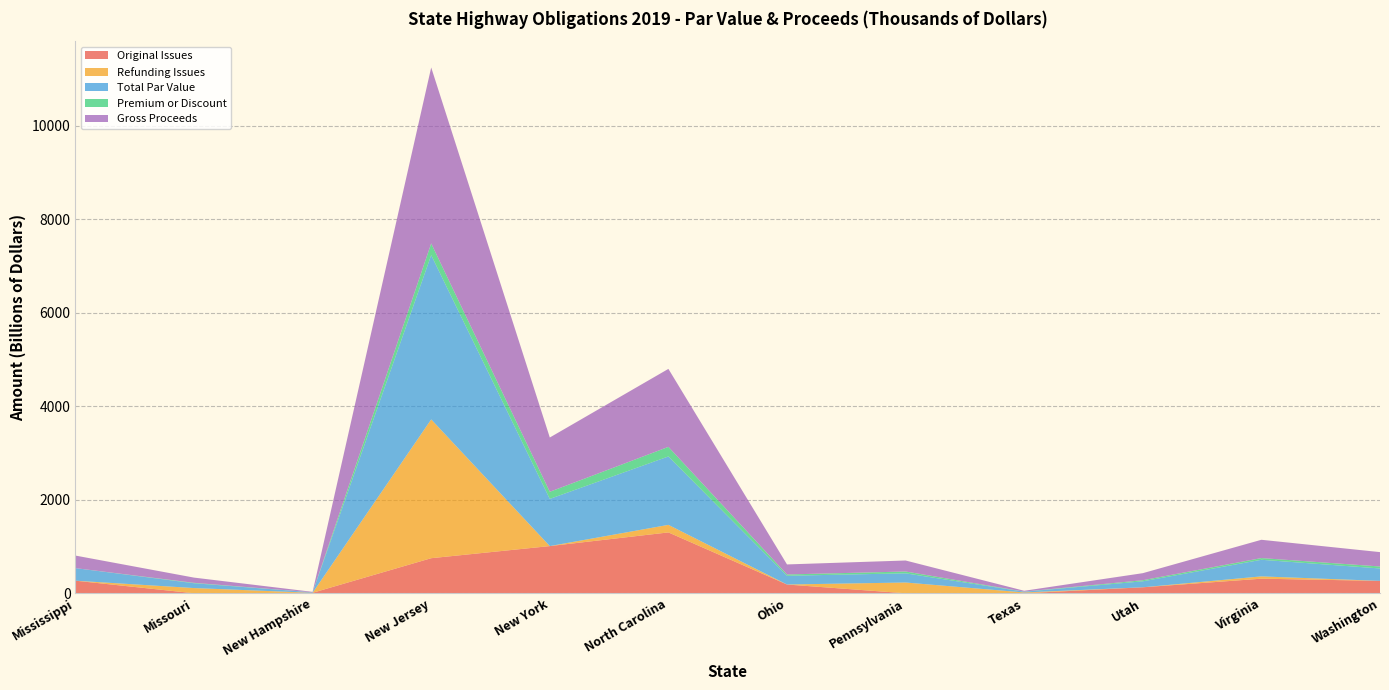

Reading left to right, what are all the values shown in this chart?

Original Issues: 268775.0	0.0	10000.0	750000.0	1008947.9	1301399.0	187125.0	0.0	0.0	127715.0	311715.0	265125.0
Refunding Issues: 0.0	111300.0	0.0	2967844.5	0.0	161515.0	0.0	230000.0	17385.2	0.0	49300.0	0.0
Total Par Value: 268775.0	102705.0	10000.0	3513165.0	1008947.9	1462914.0	187125.0	196290.0	15733.5	127715.0	355075.0	265125.0
Premium or Discount: 0.0	9111.9	0.0	249913.9	152119.7	204754.9	27621.9	39034.0	2226.3	23304.5	36298.2	42282.9
Gross Proceeds: 268775.0	111816.9	10000.0	3763078.9	1161067.6	1667668.9	214746.9	235324.0	17959.8	151019.5	391373.2	307407.9